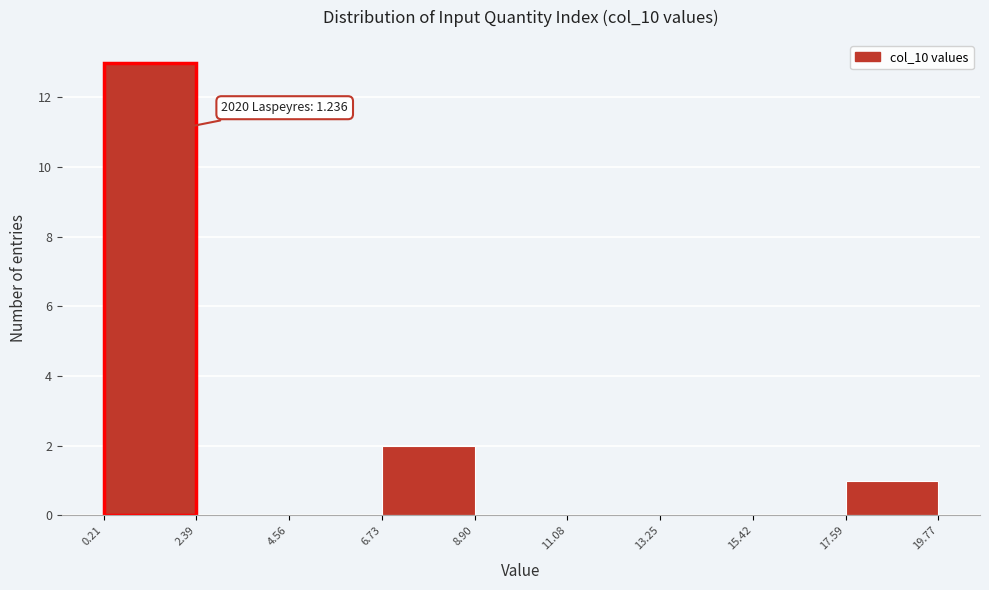

Over which range of the x-axis is the bar tallest?

0.21 to 2.39